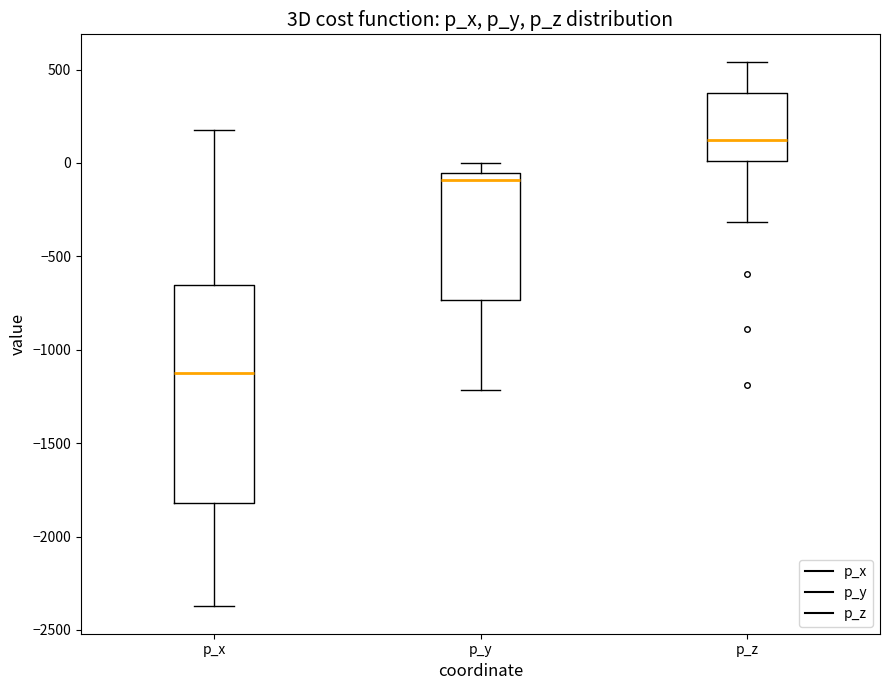

Which box has the highest median line?

p_z